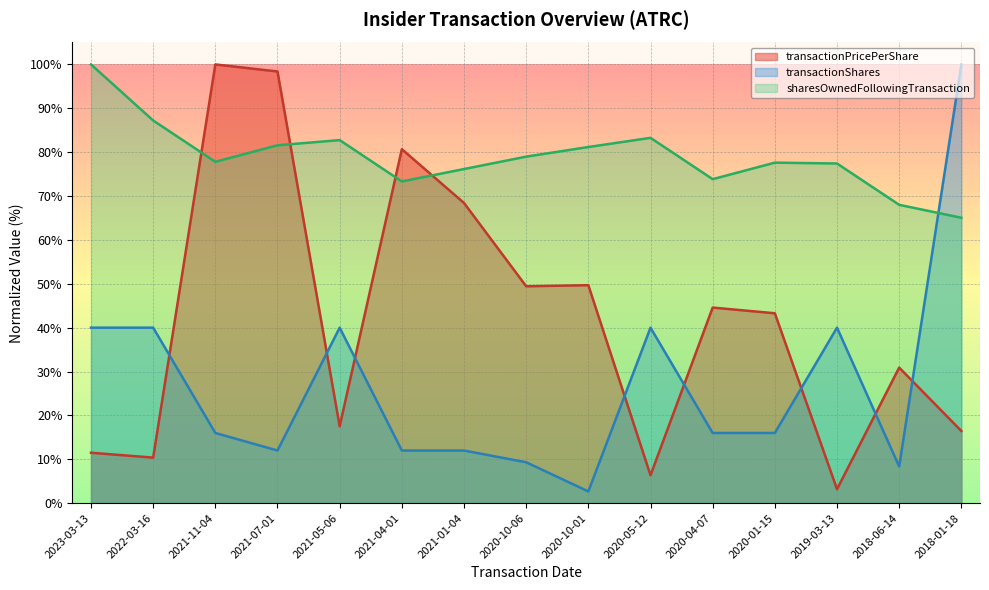

Is it true that transactionShares equals 40.0 at 2020-05-12?

True